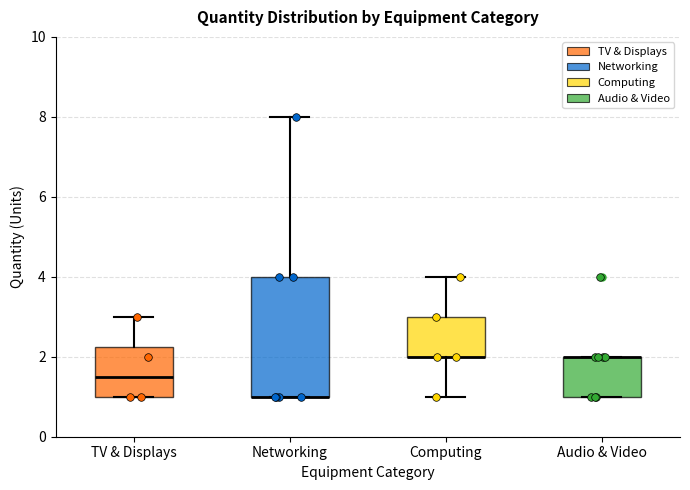

Where is the lower edge of the box for TV & Displays on the y-axis? The values are not printed on the chart, so give them approximately, as read against the axis.

1.0